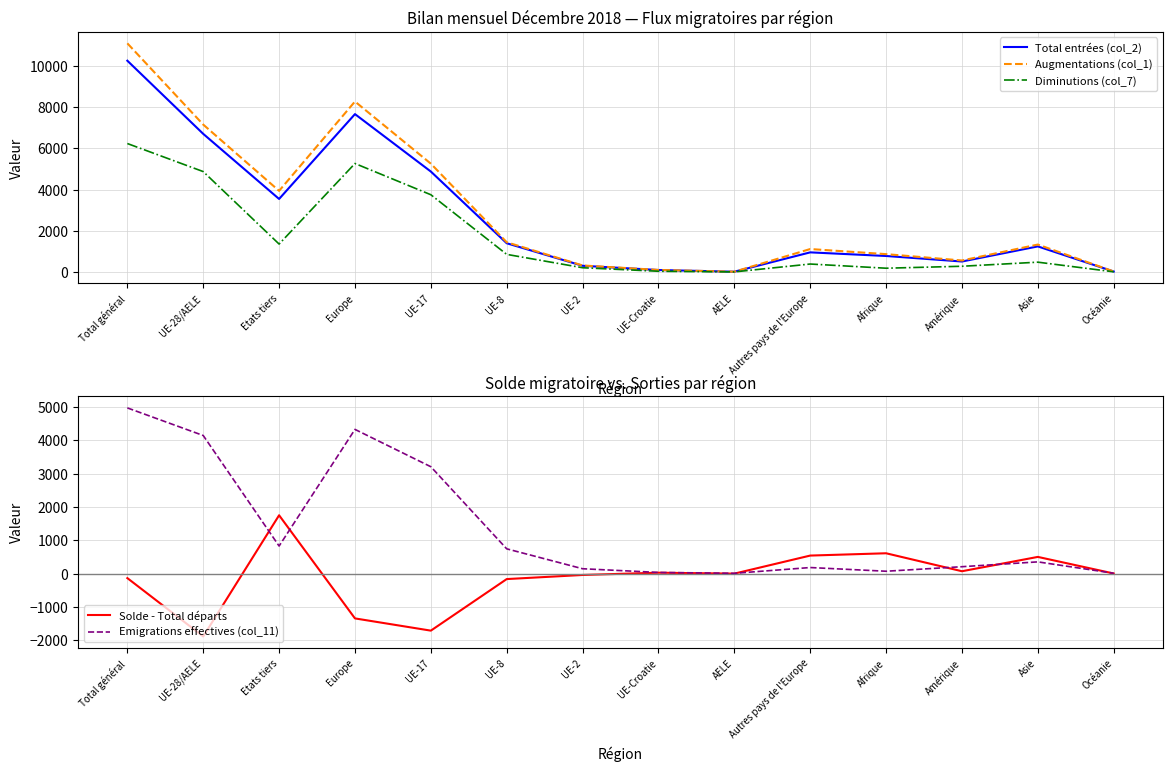

At how many categories does at least one series exceed -938?

14